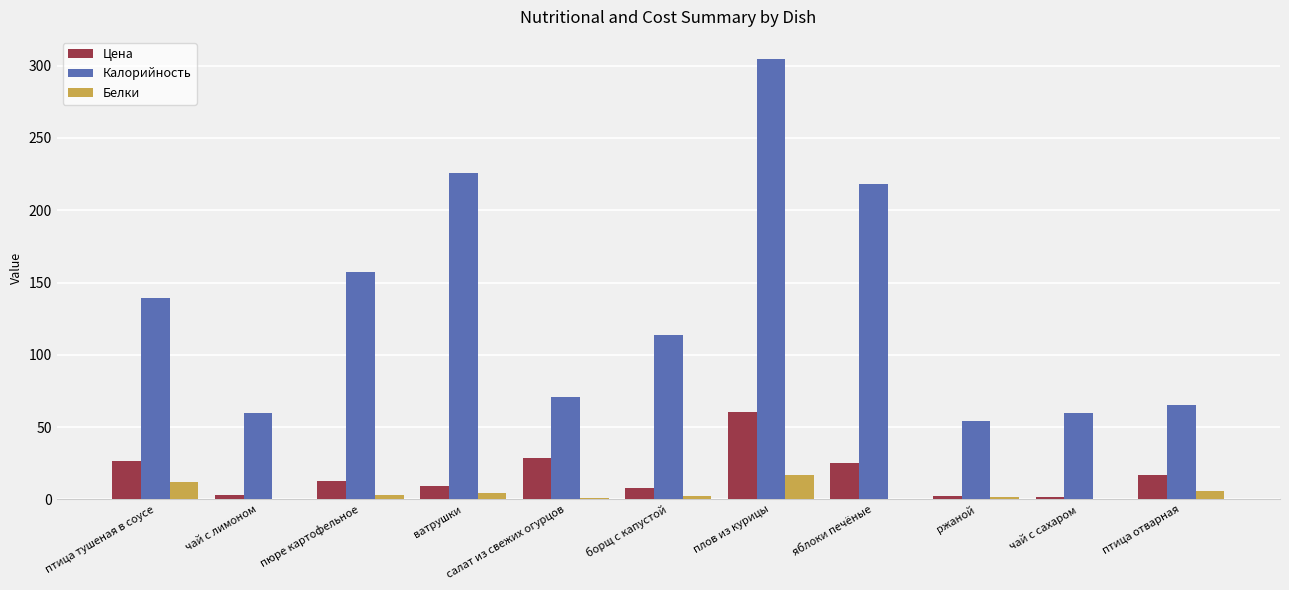

Which category has the highest value across all series?

плов из курицы